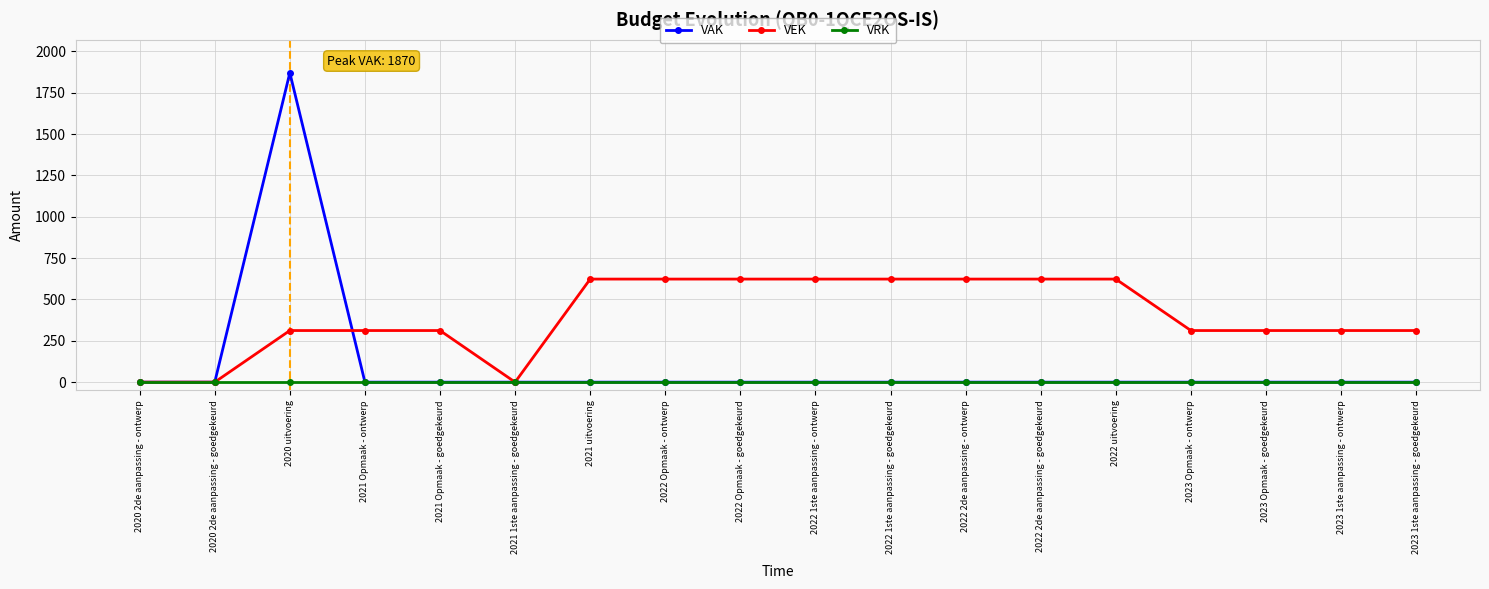

Reading left to right, transcribe all the data shown in this chart.

VAK: 0	0	1870	0	0	0	0	0	0	0	0	0	0	0	0	0	0	0
VEK: 0	0	312	312	312	0	623	623	623	623	623	623	623	623	312	312	312	312
VRK: 0	0	0	0	0	0	0	0	0	0	0	0	0	0	0	0	0	0